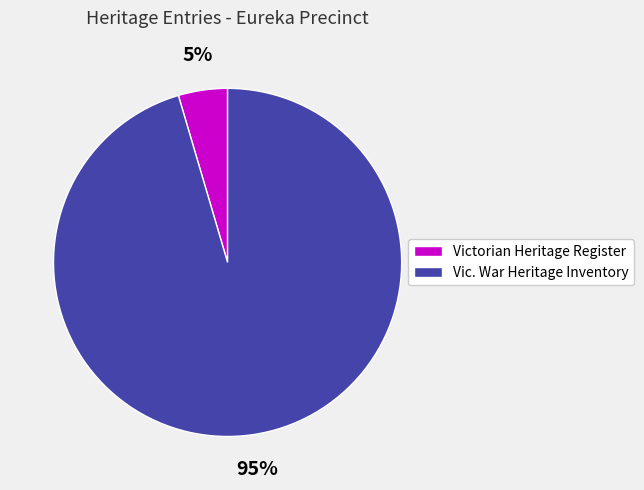

To the nearest percent, what is the average slice percentage?

50%